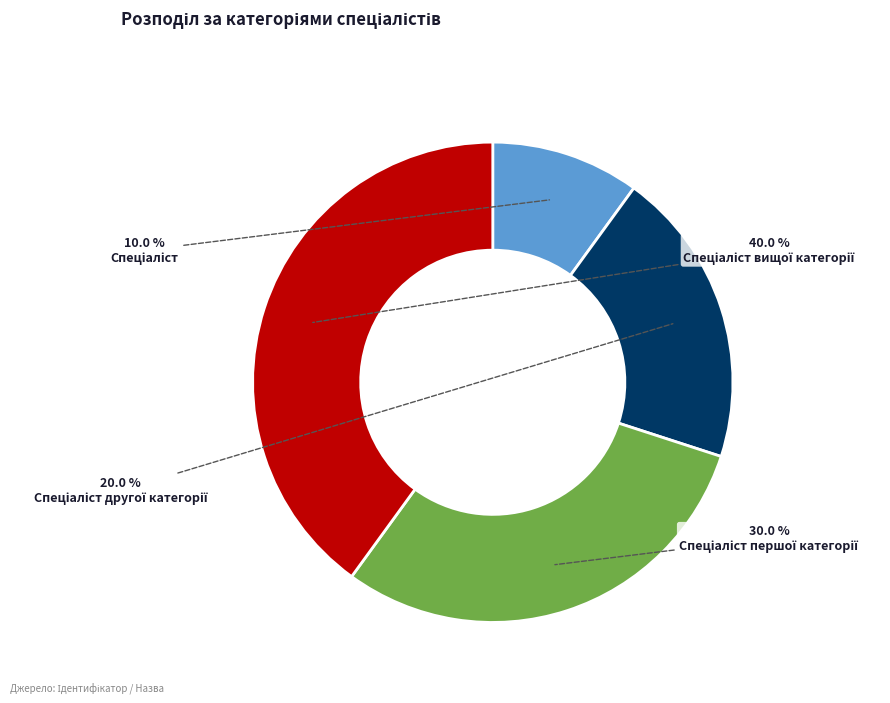

Does any single category account for the majority?

No